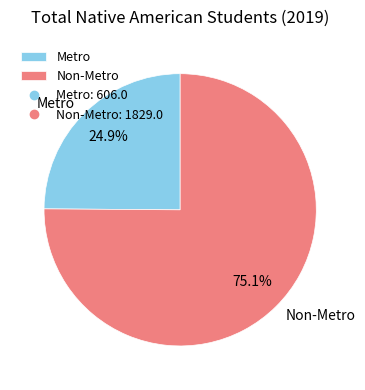

How many slices are in this pie chart?

2